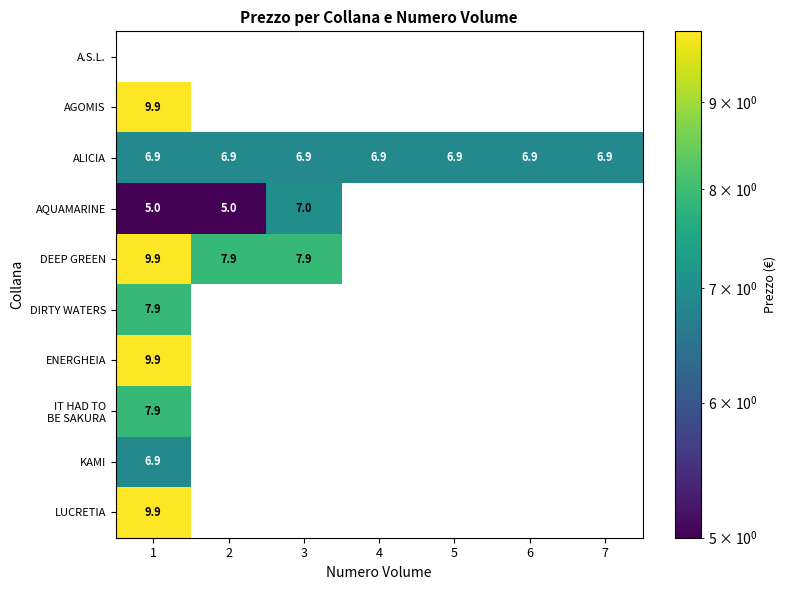

The DEEP GREEN series shows 9.9 at 1. True or false?

True